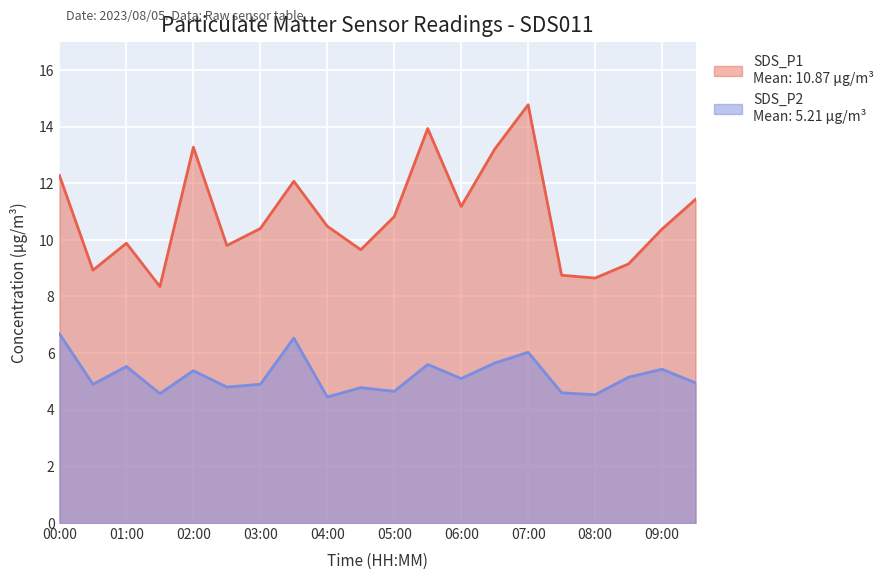

The SDS_P1 series shows 8.3 at 01:30. True or false?

True